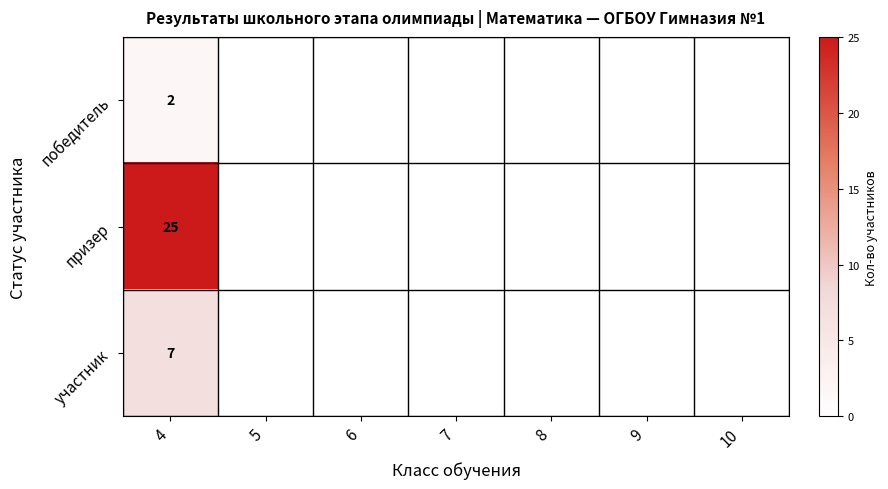

The победитель series shows 1 at 4. True or false?

False